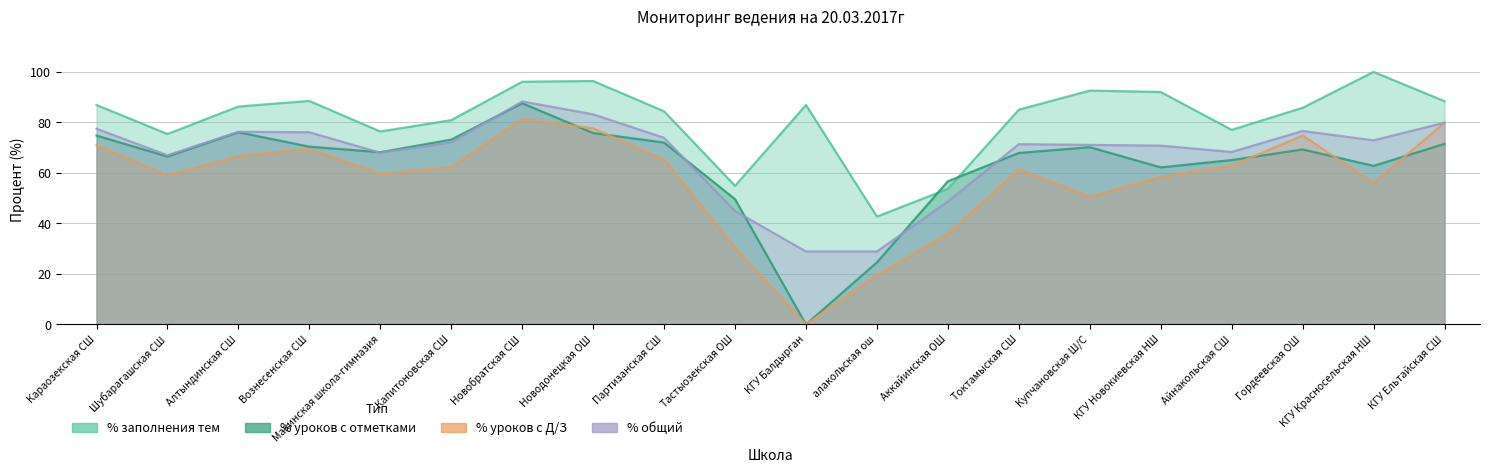

Read the % уроков с отметками value at Аккайинская ОШ.

56.7